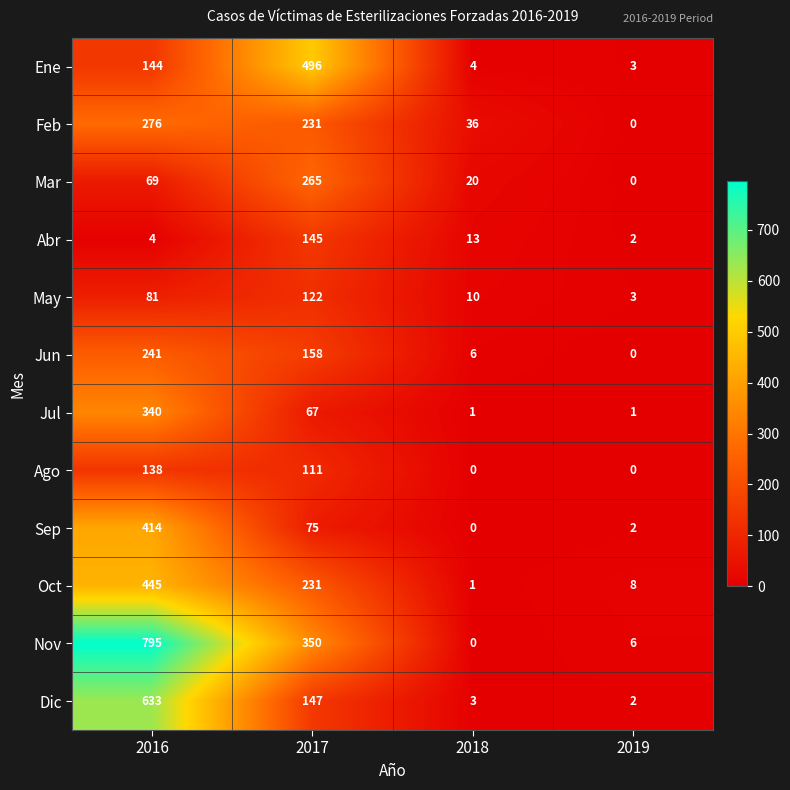

List the series in order of their peak value, highest first.

Nov, Dic, Ene, Oct, Sep, Jul, Feb, Mar, Jun, Abr, Ago, May